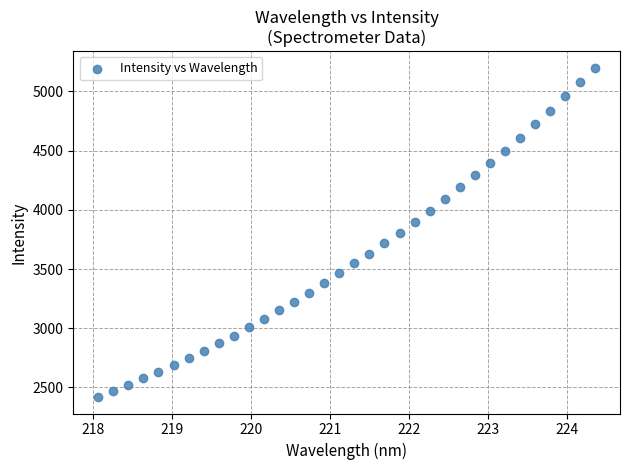

What is the range of Y values (max minus min)?

2781.5